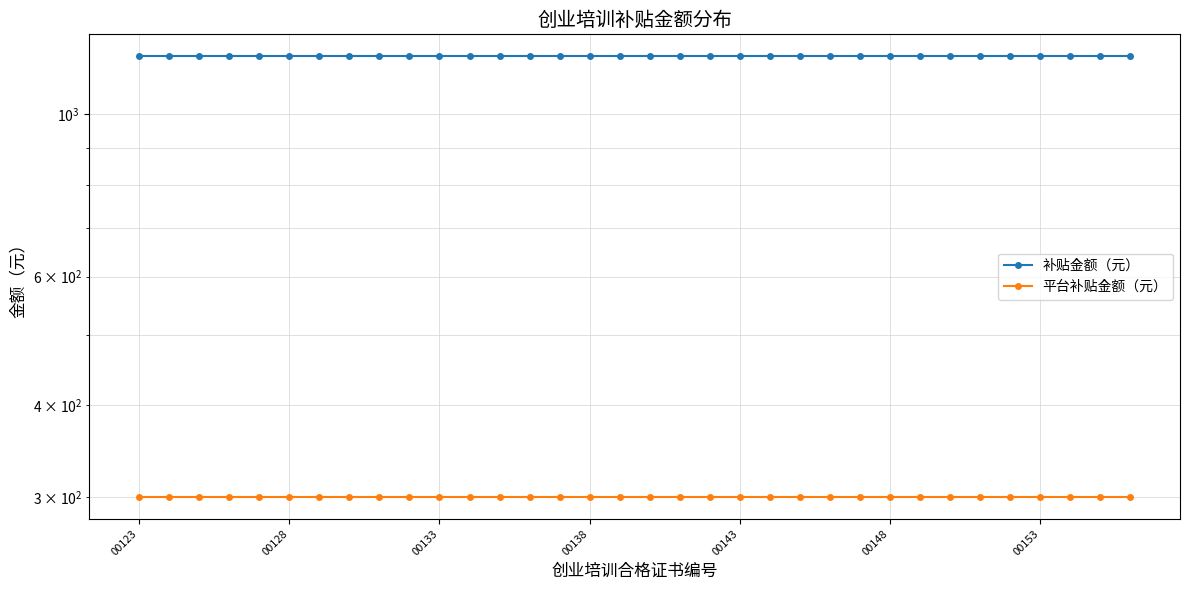

At which label does 平台补贴金额（元） reach its minimum?

00123